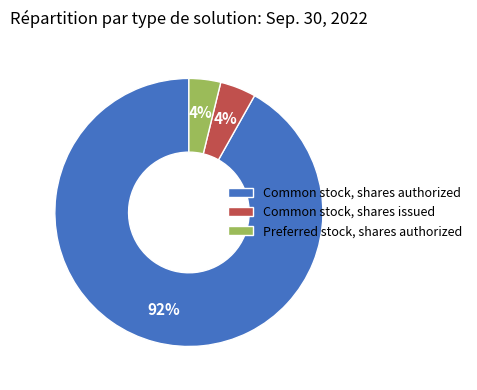

Which category has the biggest portion of the pie?

Common stock, shares authorized